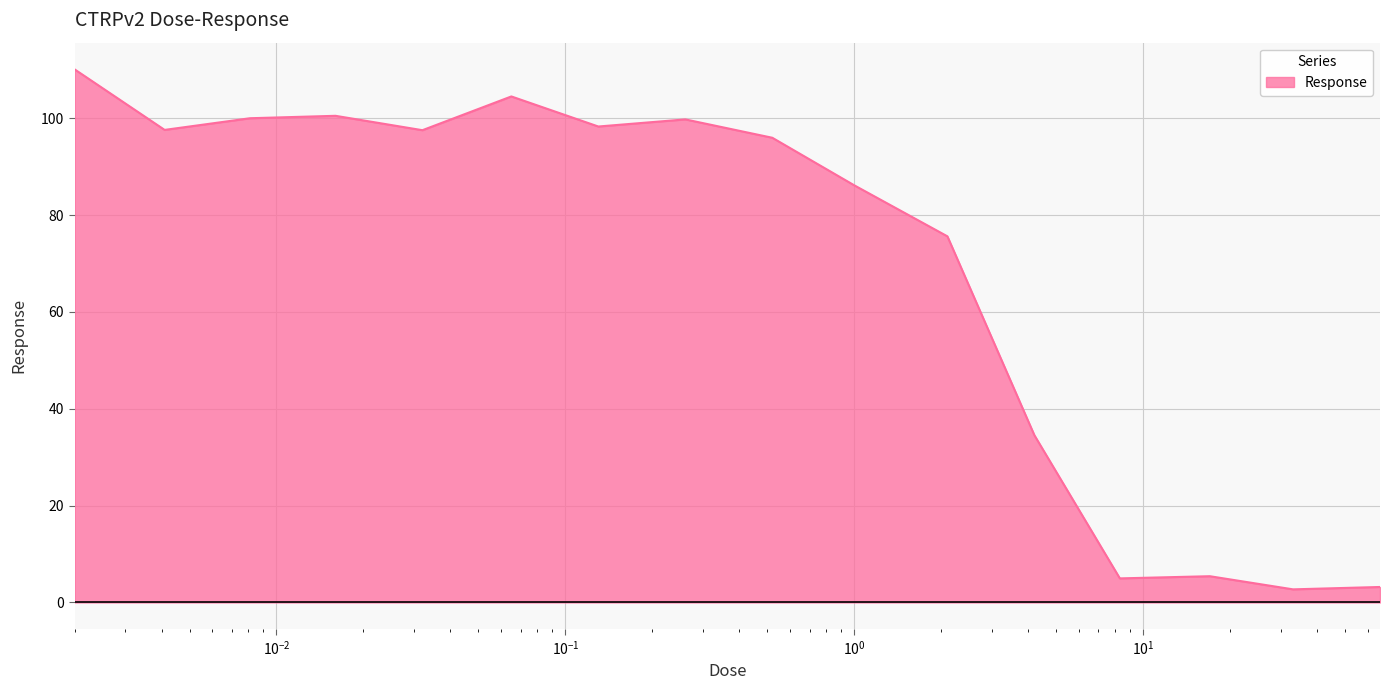

What is the difference between the maximum and minimum values?

107.4